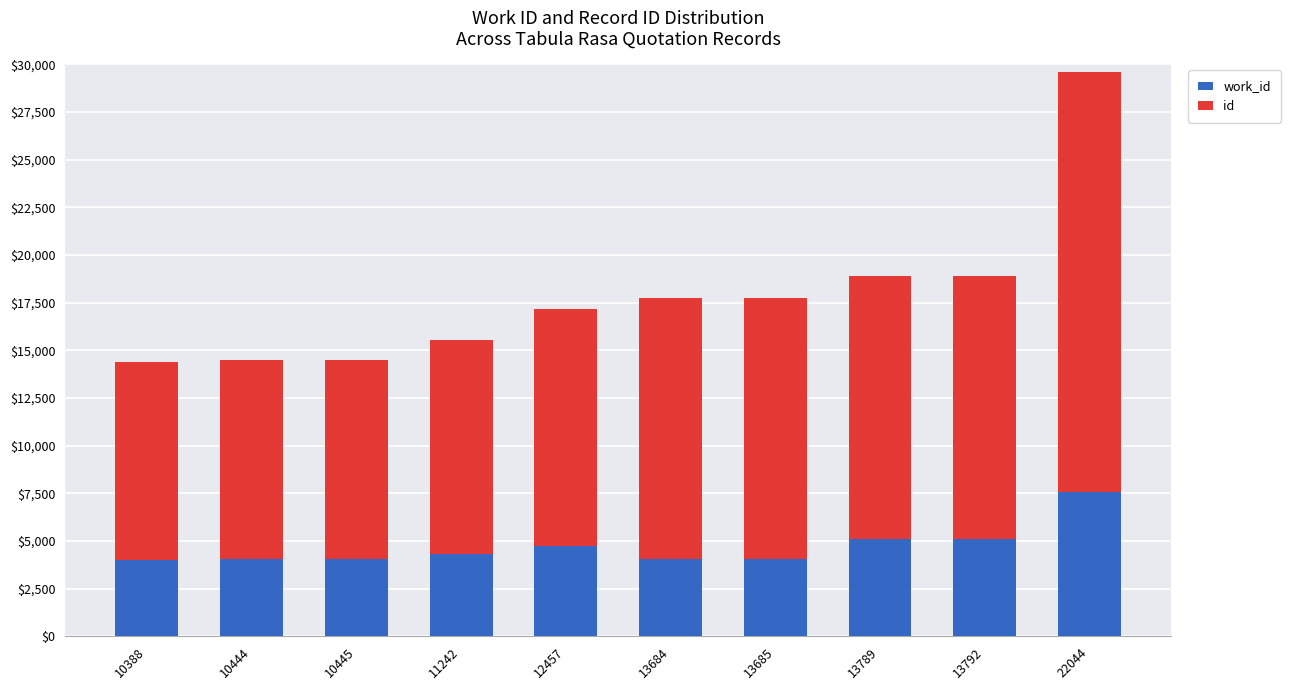

At which category is the sum across all series the highest?

22044